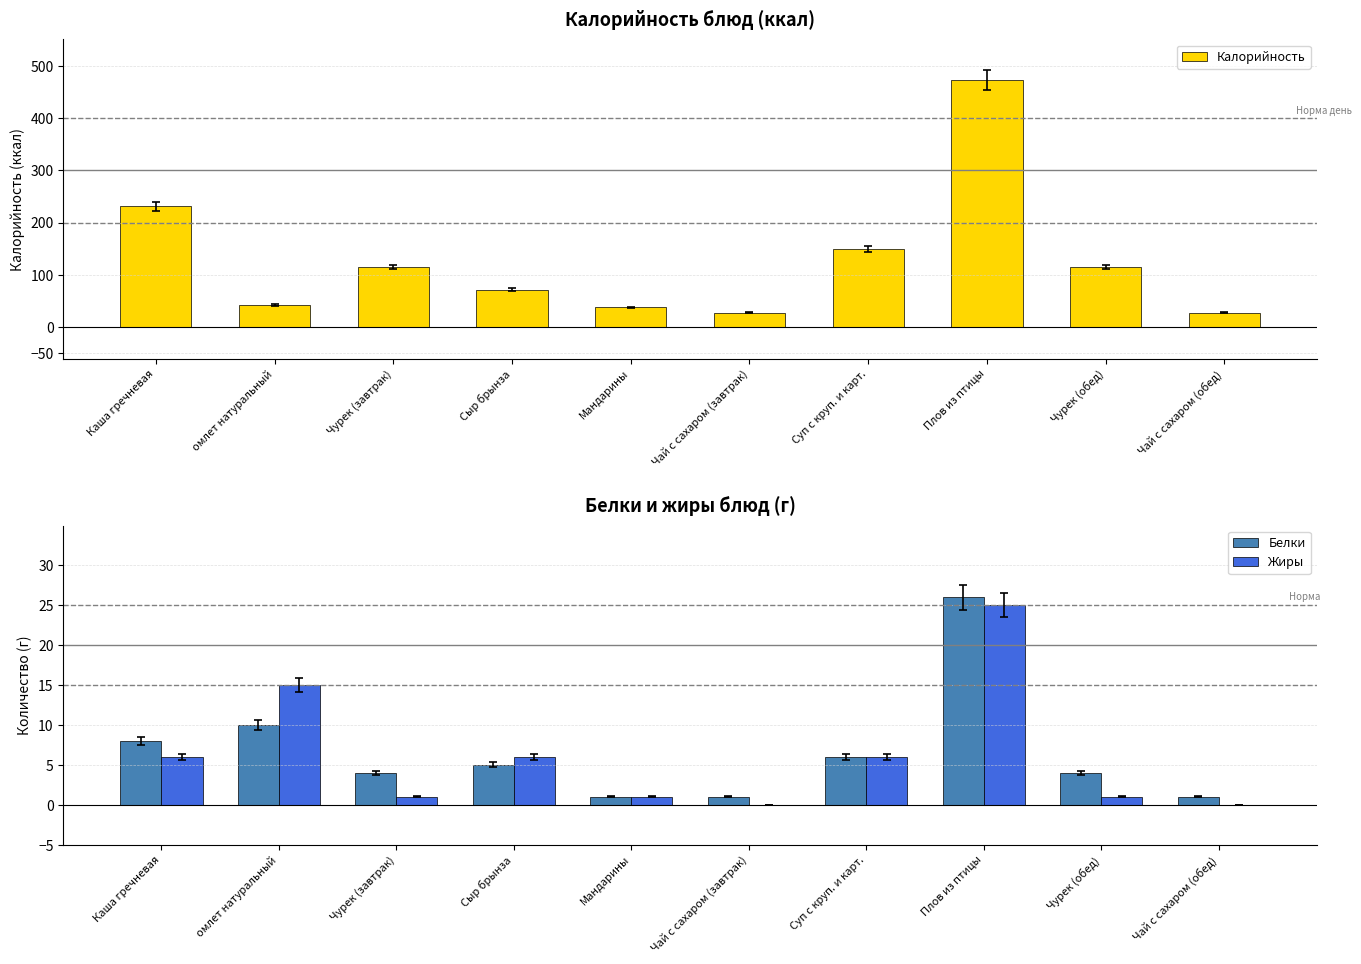

At which category is the sum across all series the highest?

Плов из птицы